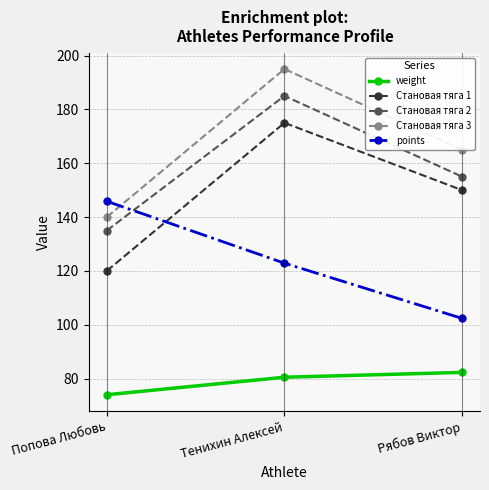

List the series in order of their peak value, lowest first.

weight, points, Становая тяга 1, Становая тяга 2, Становая тяга 3